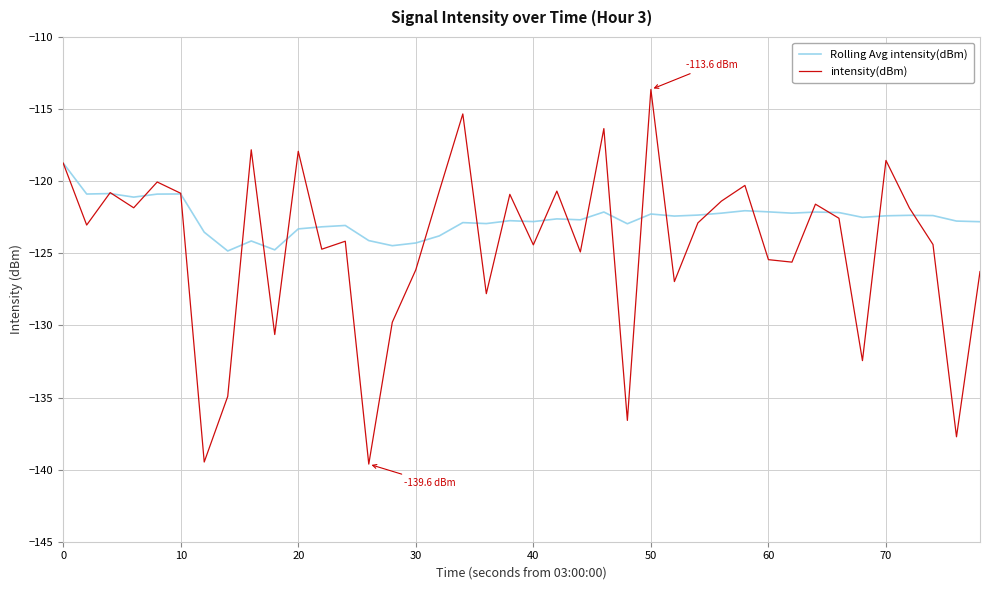

List the series in order of their peak value, lowest first.

Rolling Avg intensity(dBm), intensity(dBm)